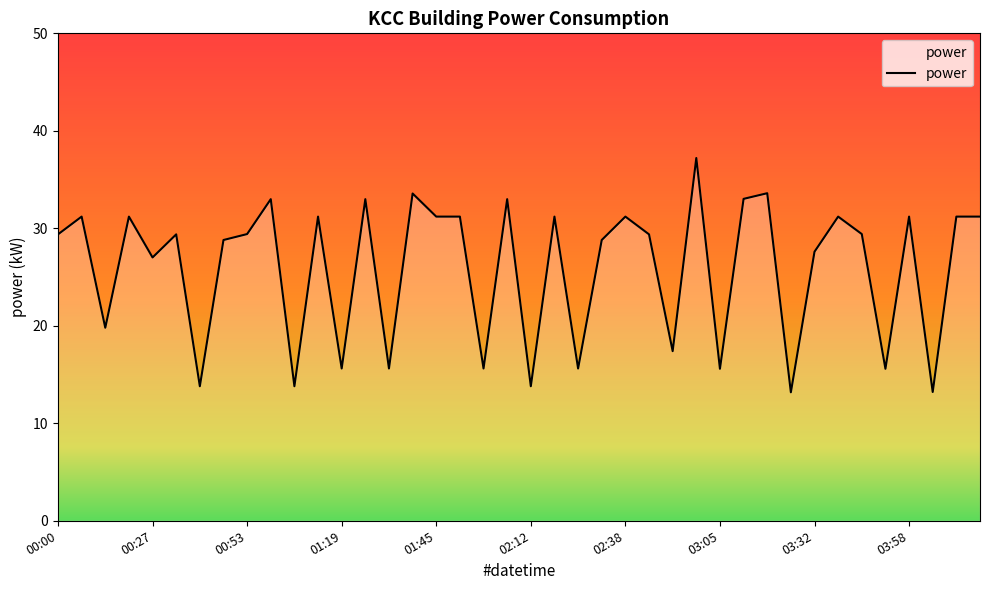

What is the greatest value displayed?

37.2